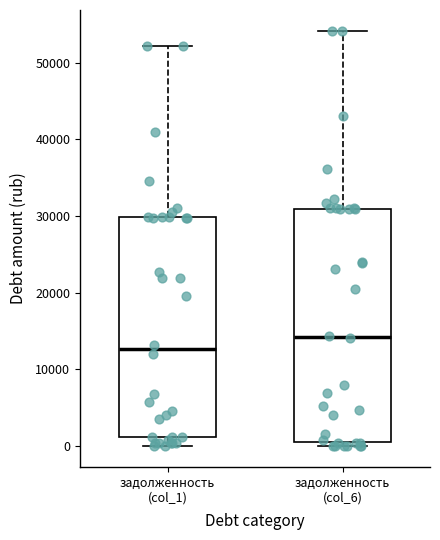

Reading left to right, read every box against the y-axis: the position of its median line, the range the box covers, and the ends of its whiskers. The values are not printed on the chart, so give them approximately, as read against the axis.

задолженность (col_1): median 13000, box 1000 to 30000, whiskers 0 to 52000
задолженность (col_6): median 14000, box 0 to 31000, whiskers 0 (just below the box's lower edge) to 54000